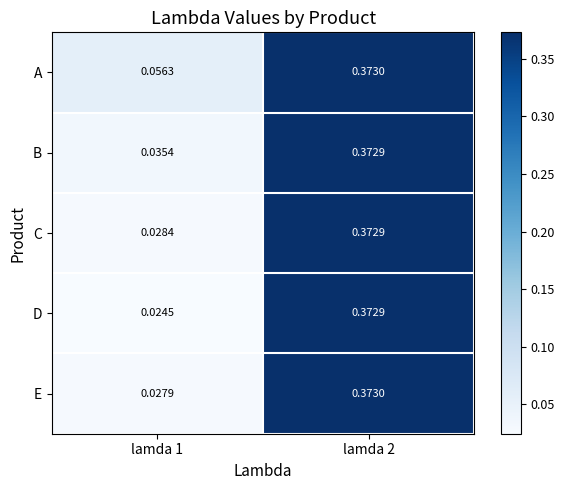

Which series changed the most between lamda 1 and lamda 2?

D